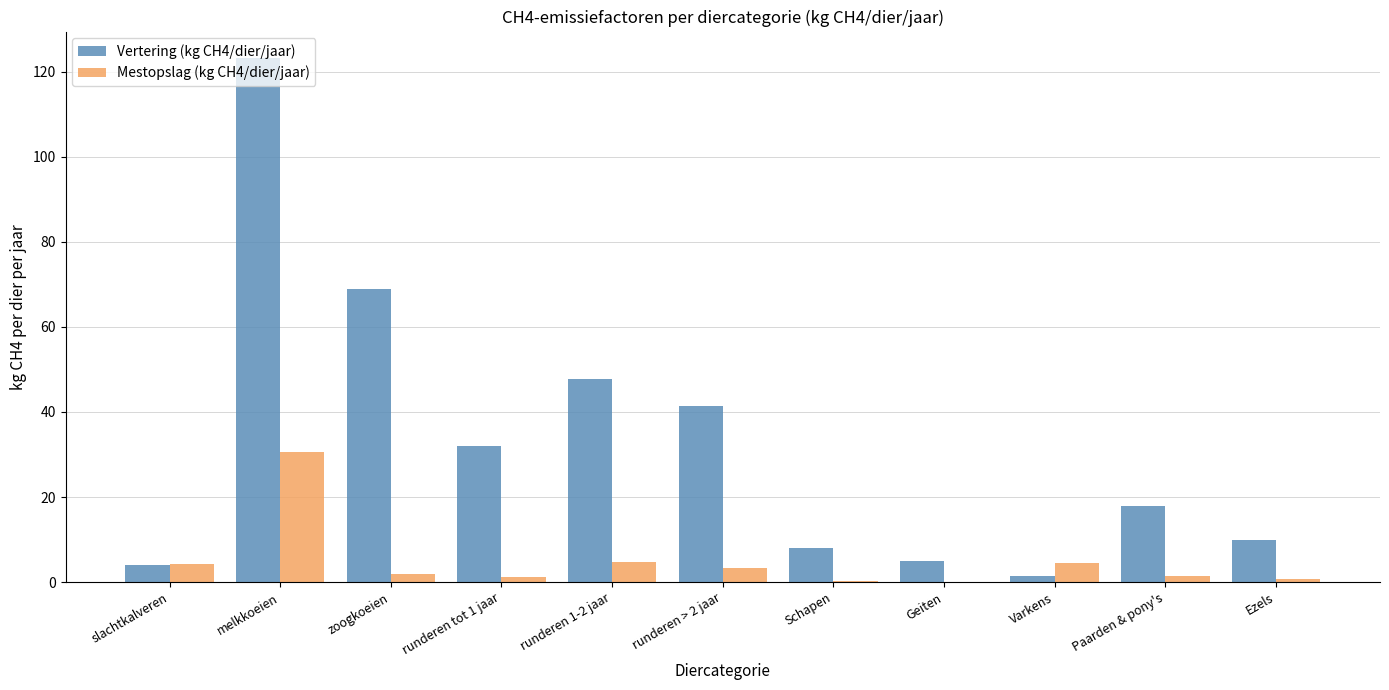

Count the number of categories in the chart.

11